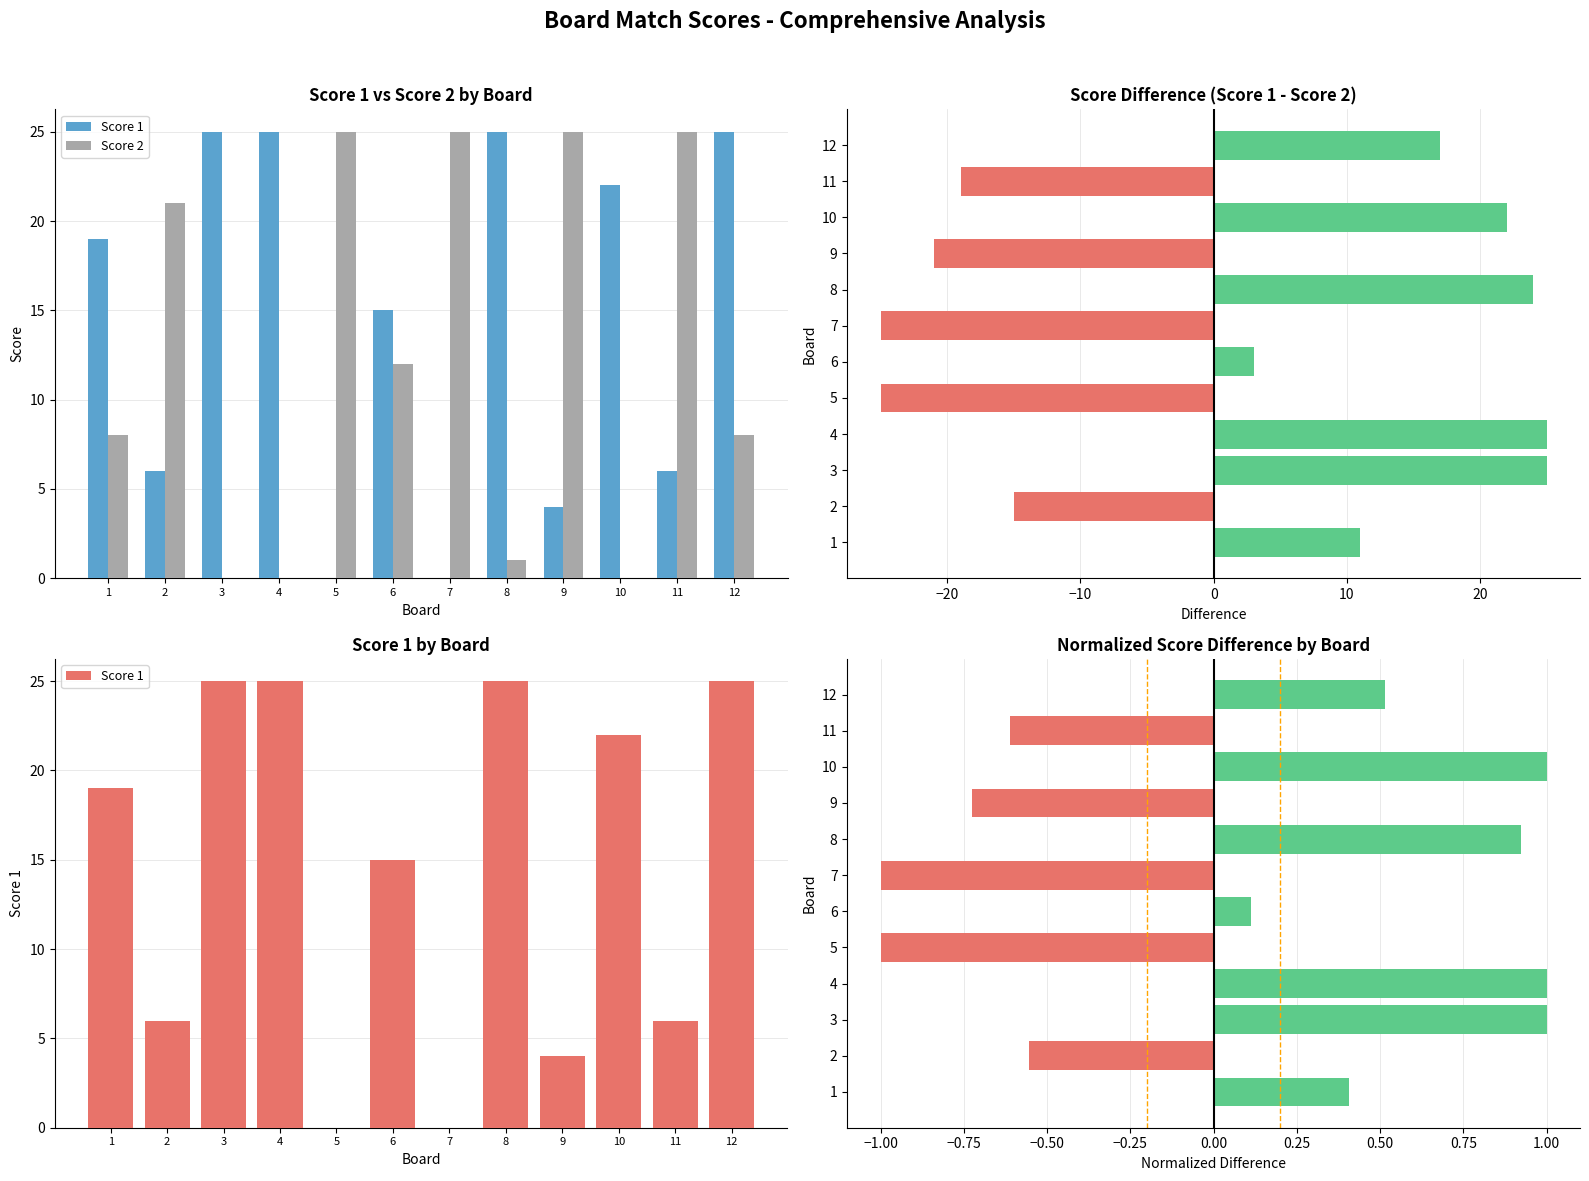

How many values in the Normalized Difference series are below 0?

5